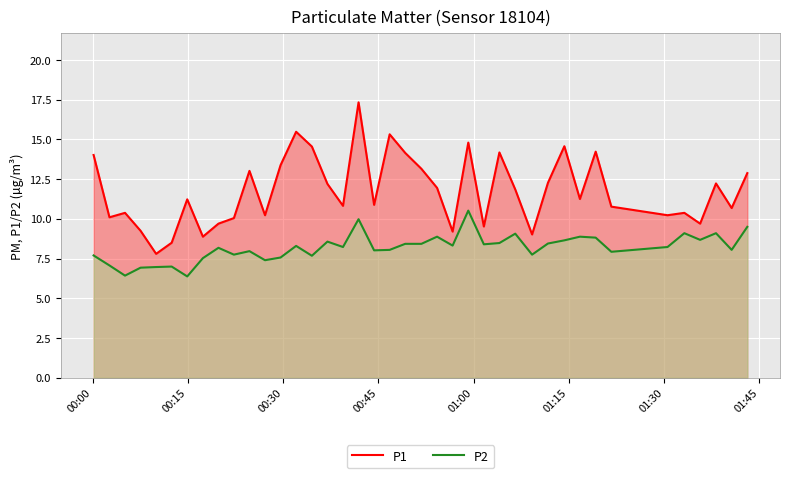

What is the value of the P1 point at the 26th from the left?

9.5